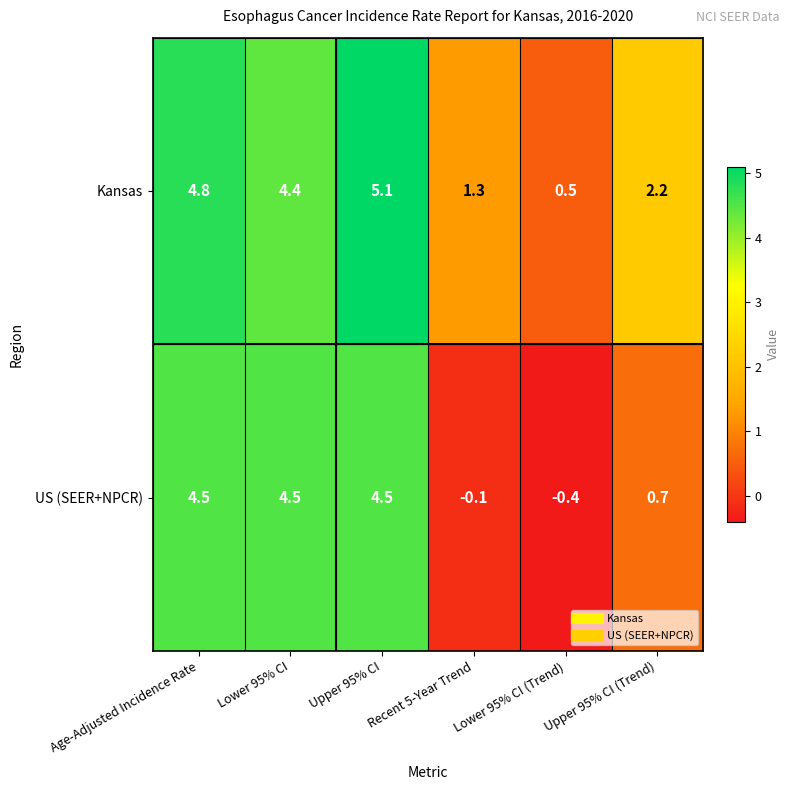

Rank the series at Lower 95% CI from lowest to highest value.

Kansas, US (SEER+NPCR)